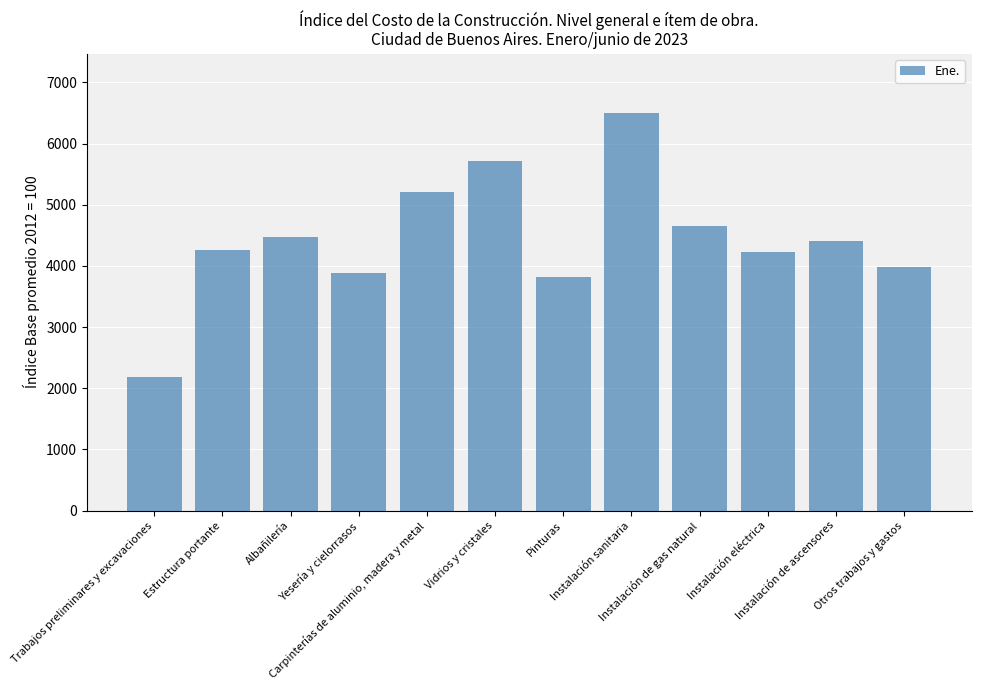

How many values are below 4412?

6